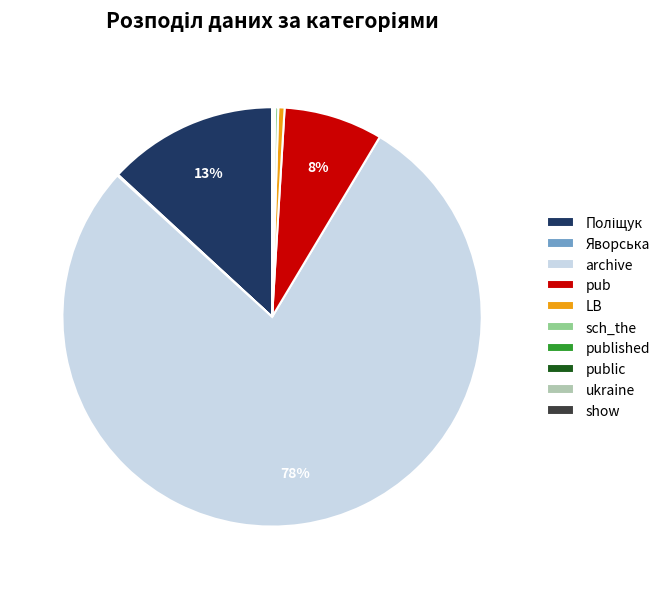

True or false: archive accounts for 78% of the total.

True